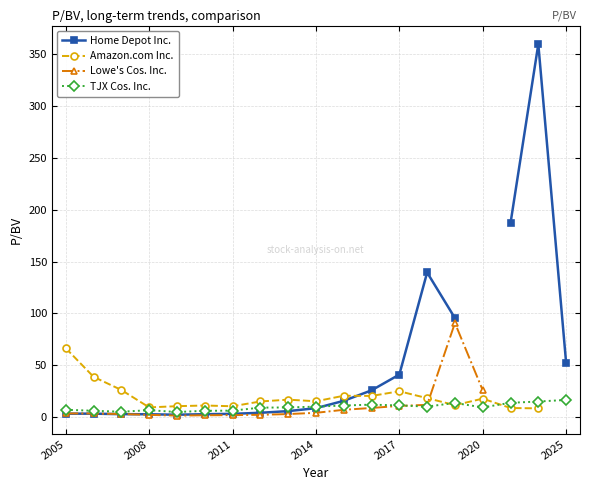

Is it true that TJX Cos. Inc. equals 9.4 at 2020?

True